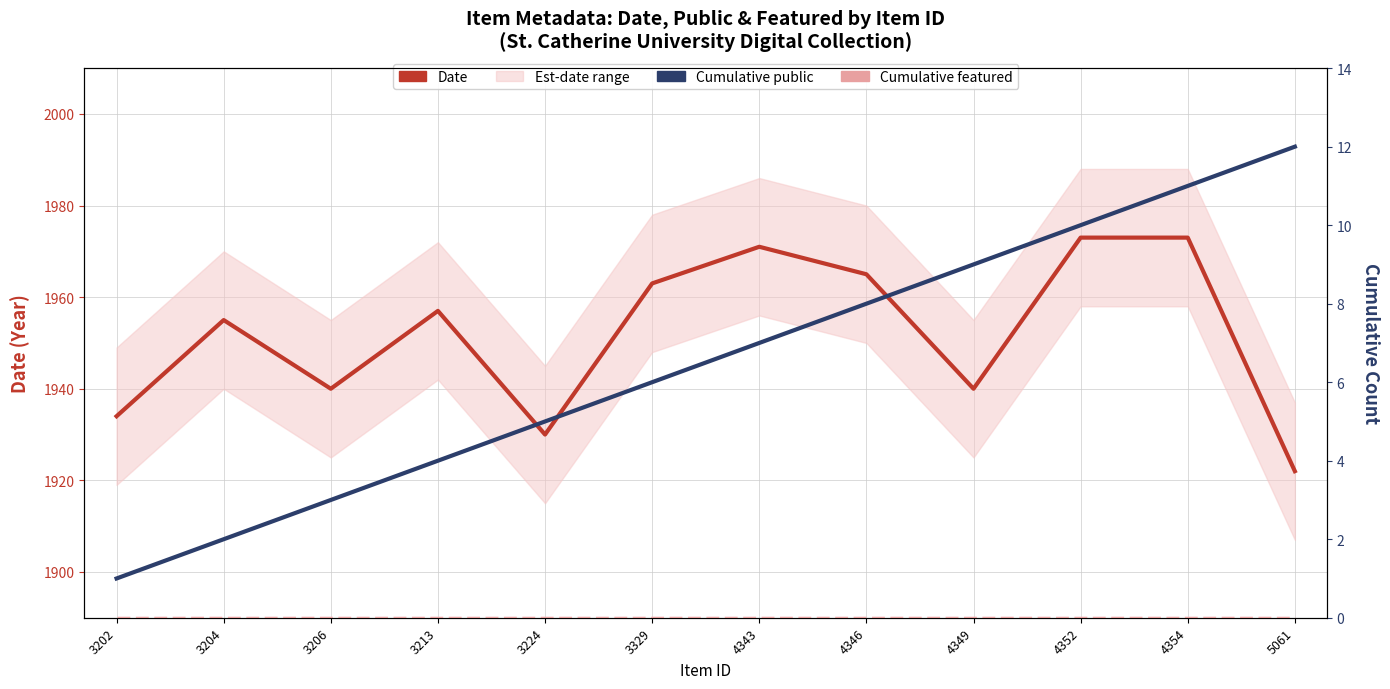

Which series has the largest range (max minus min)?

Date